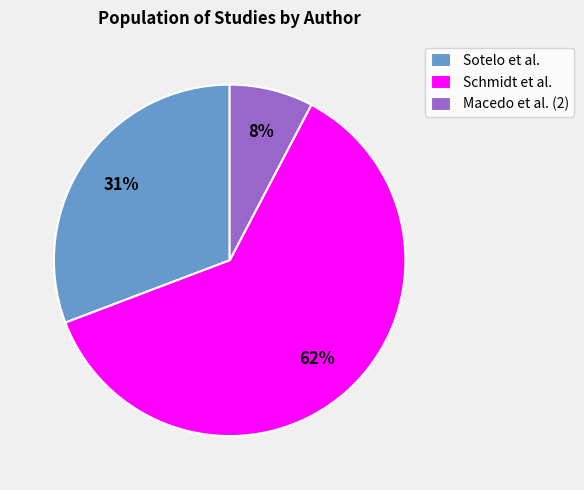

To the nearest percent, what is the difference between the Macedo et al. (2) and Sotelo et al. slice percentages?

23%